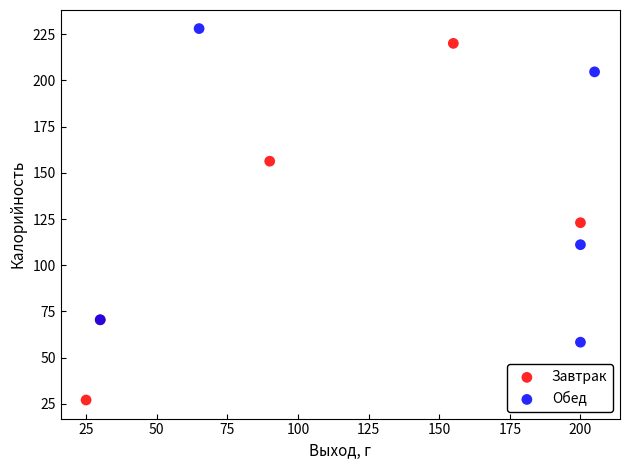

Which series reaches the minimum Y coordinate?

Завтрак